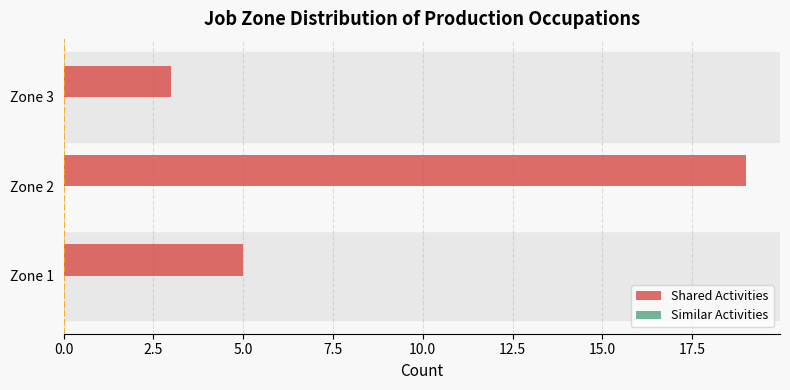

Rank the categories by value from lowest to highest.

Zone 3, Zone 1, Zone 2